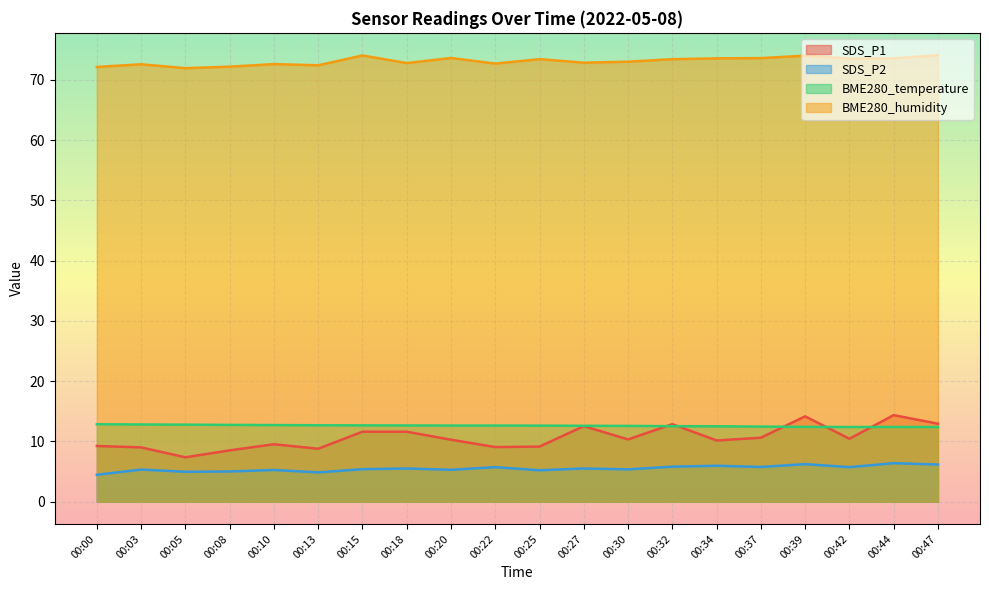

At which category does the chart reach its peak across all series?

00:47